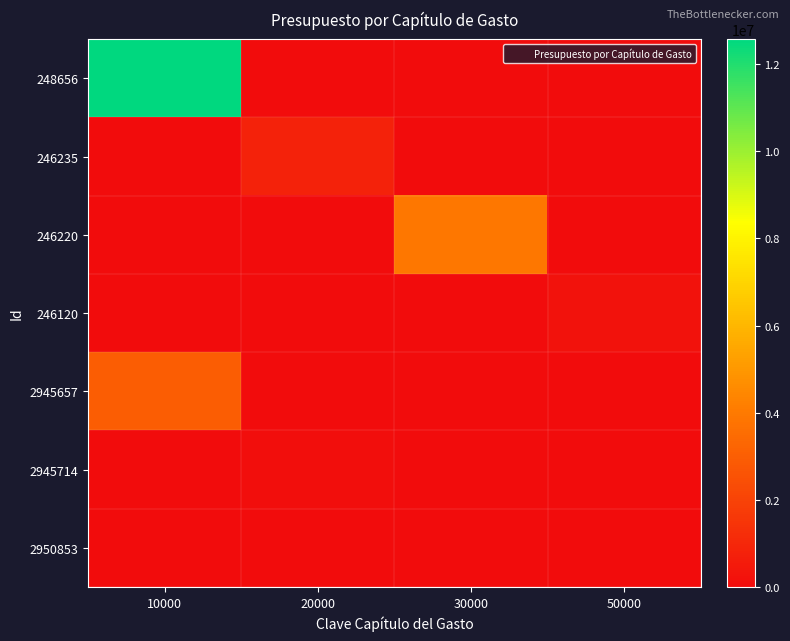

Count the number of data series in this chart.

7